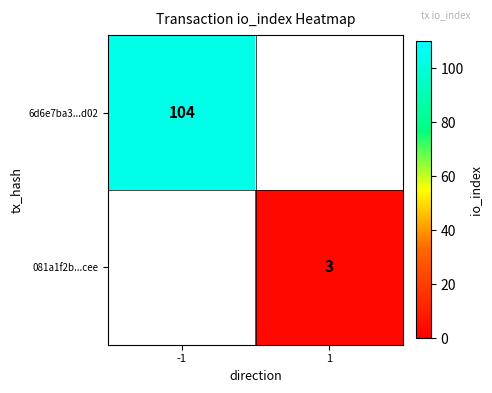

The value of 081a1f2b...cee at 1 is 3. True or false?

True